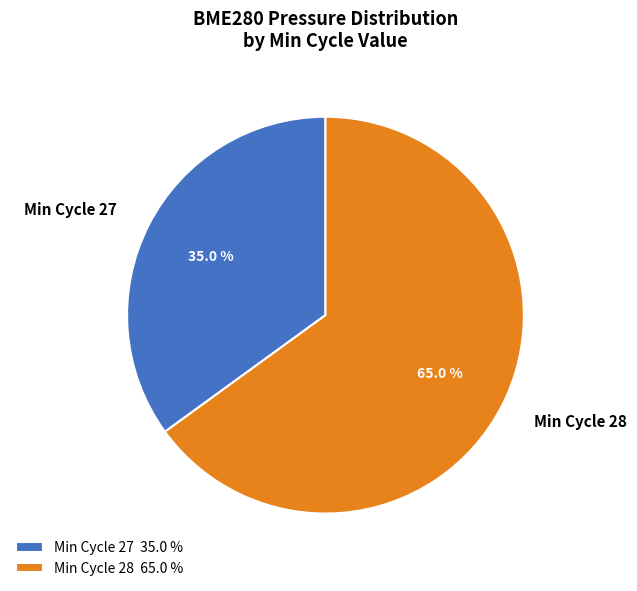

Between Min Cycle 28 and Min Cycle 27, which is larger?

Min Cycle 28